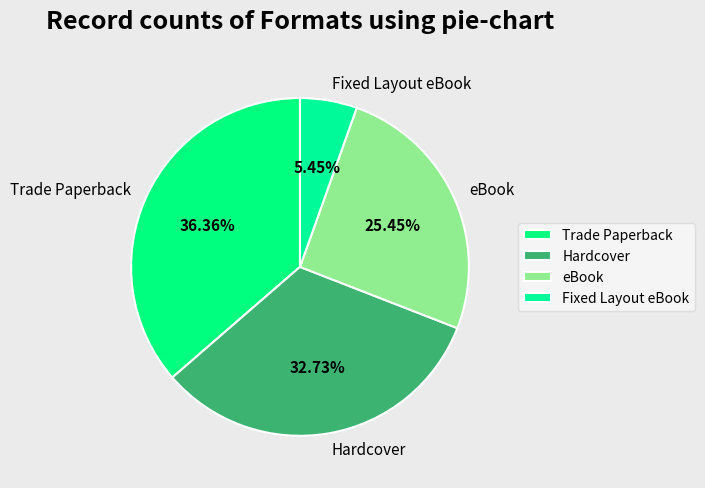

How many slices are in this pie chart?

4